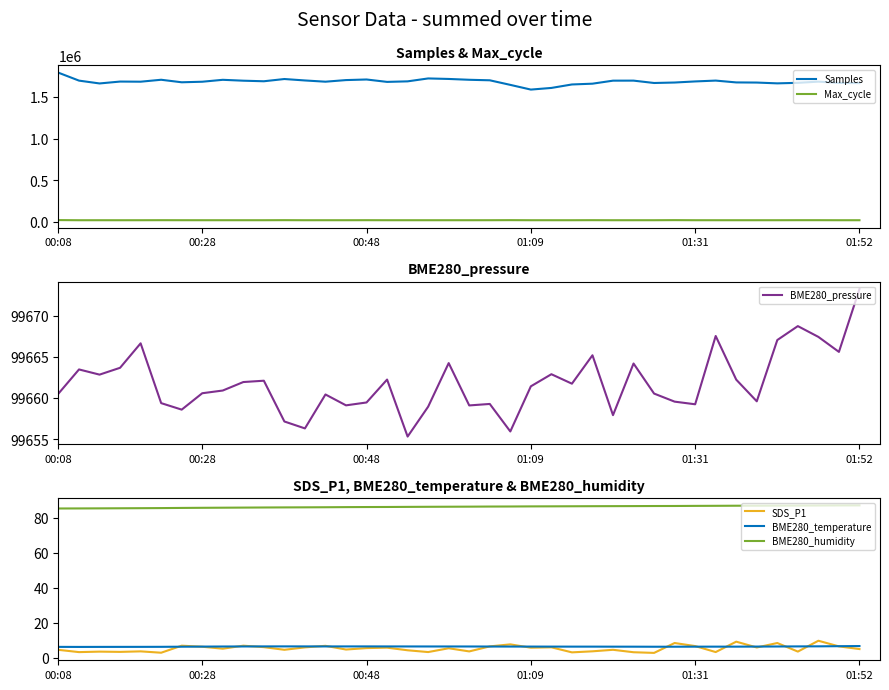

Is this an area chart (filled region under the line)?

No